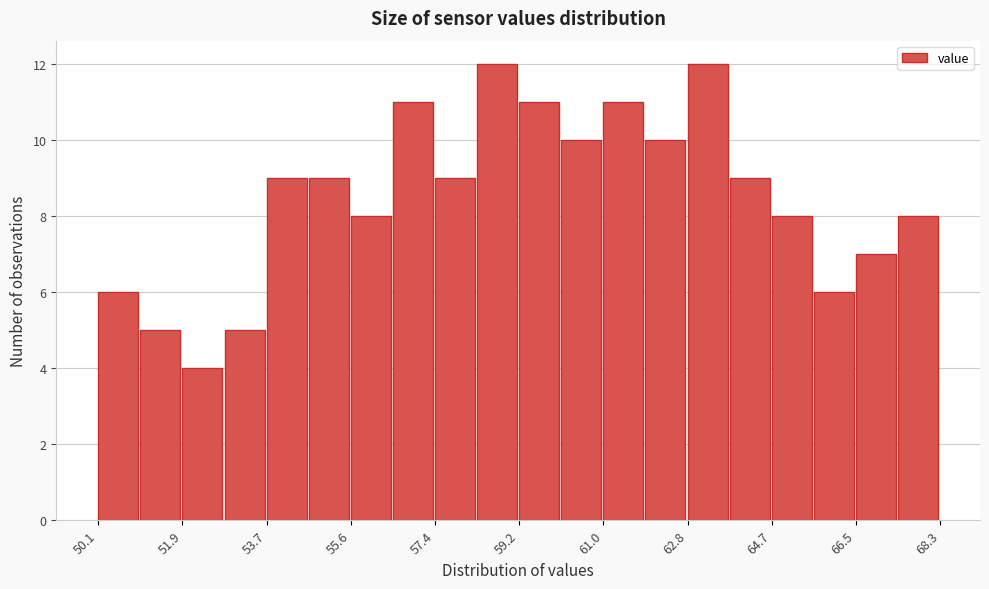

Reading left to right, transcribe this chart: for each bar, give the range it covers on the x-axis and its height. Neither the bar edges nor the heights are printed on the chart, so give them approximately, as read against the axes.

50.2 to 51.0: 6
51.0 to 52.0: 5
52.0 to 52.8: 4
52.8 to 53.8: 5
53.8 to 54.6: 9
54.6 to 55.6: 9
55.6 to 56.4: 8
56.4 to 57.4: 11
57.4 to 58.2: 9
58.2 to 59.2: 12
59.2 to 60.2: 11
60.2 to 61.0: 10
61.0 to 62.0: 11
62.0 to 62.8: 10
62.8 to 63.8: 12
63.8 to 64.6: 9
64.6 to 65.6: 8
65.6 to 66.4: 6
66.4 to 67.4: 7
67.4 to 68.4: 8